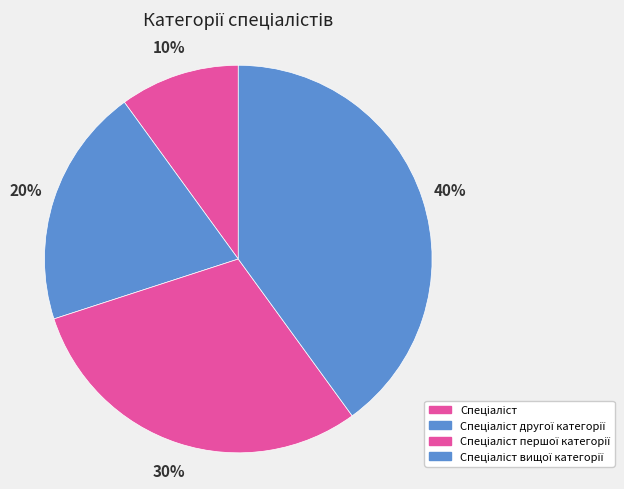

To the nearest percent, what is the average slice percentage?

25%